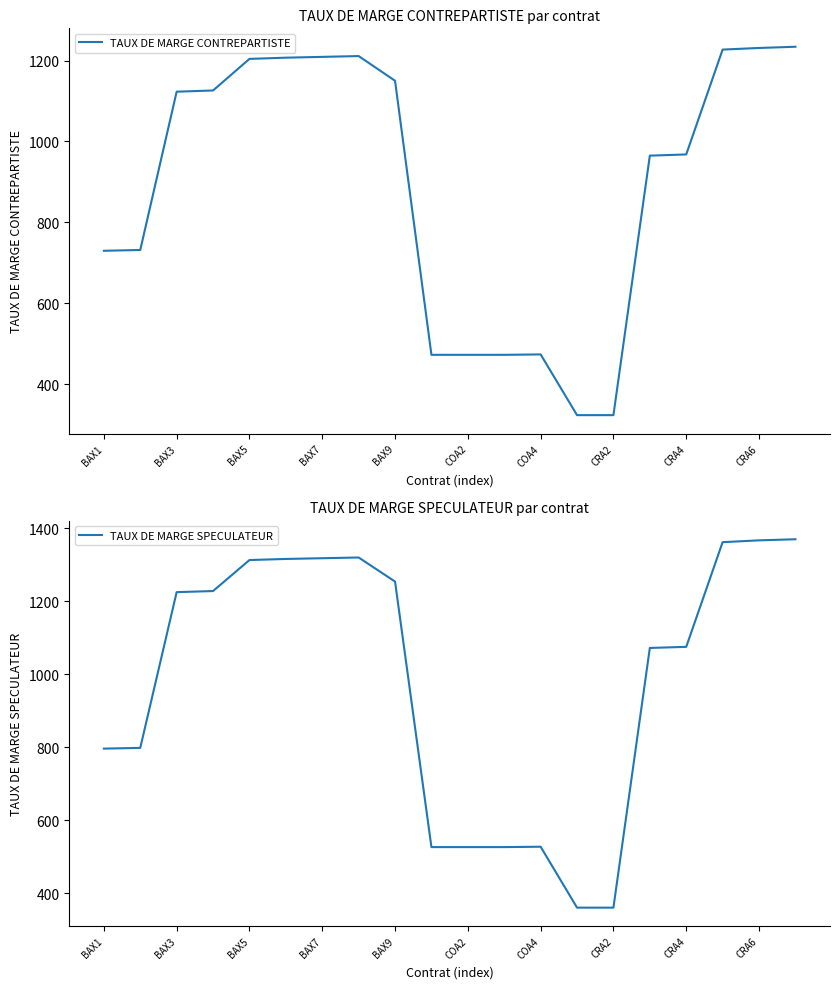

How many data points in TAUX DE MARGE CONTREPARTISTE are less than 1123?

10